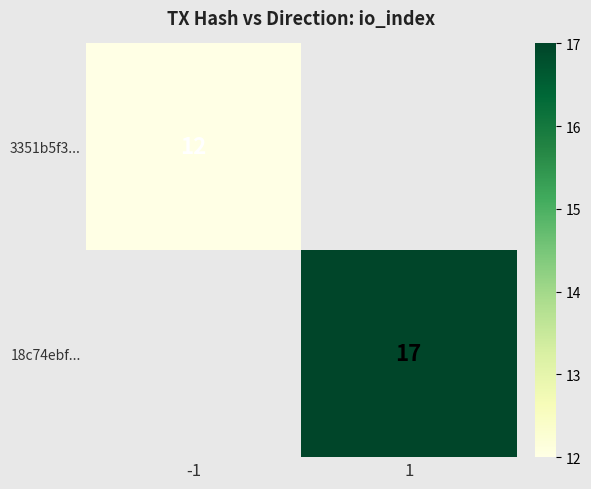

The 18c74ebf... series shows 17 at 1. True or false?

True